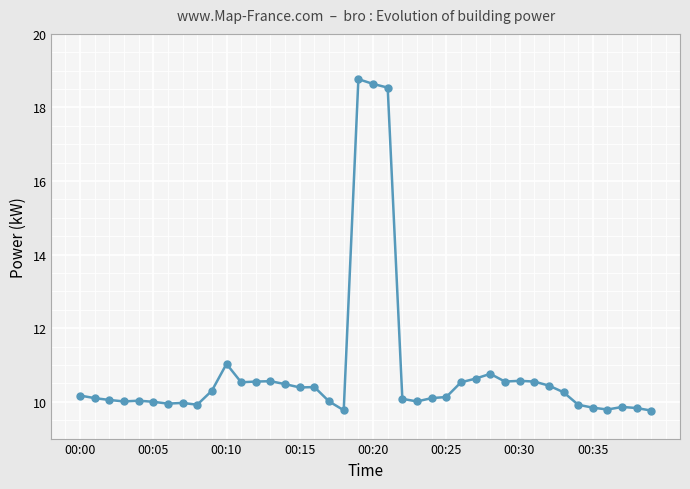

What is the difference between the maximum and minimum values?

9.0